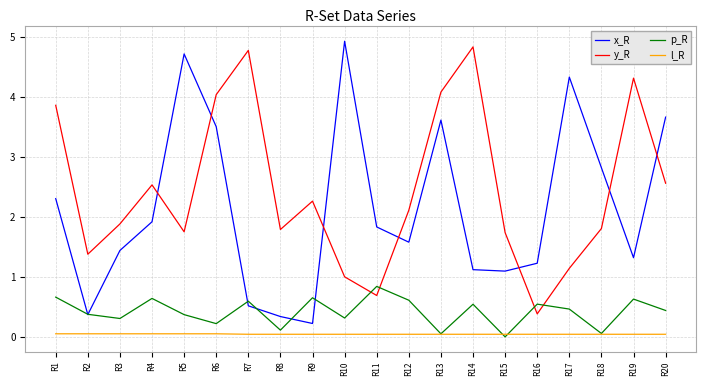

True or false: p_R has a value of 0.8 at R11.

True